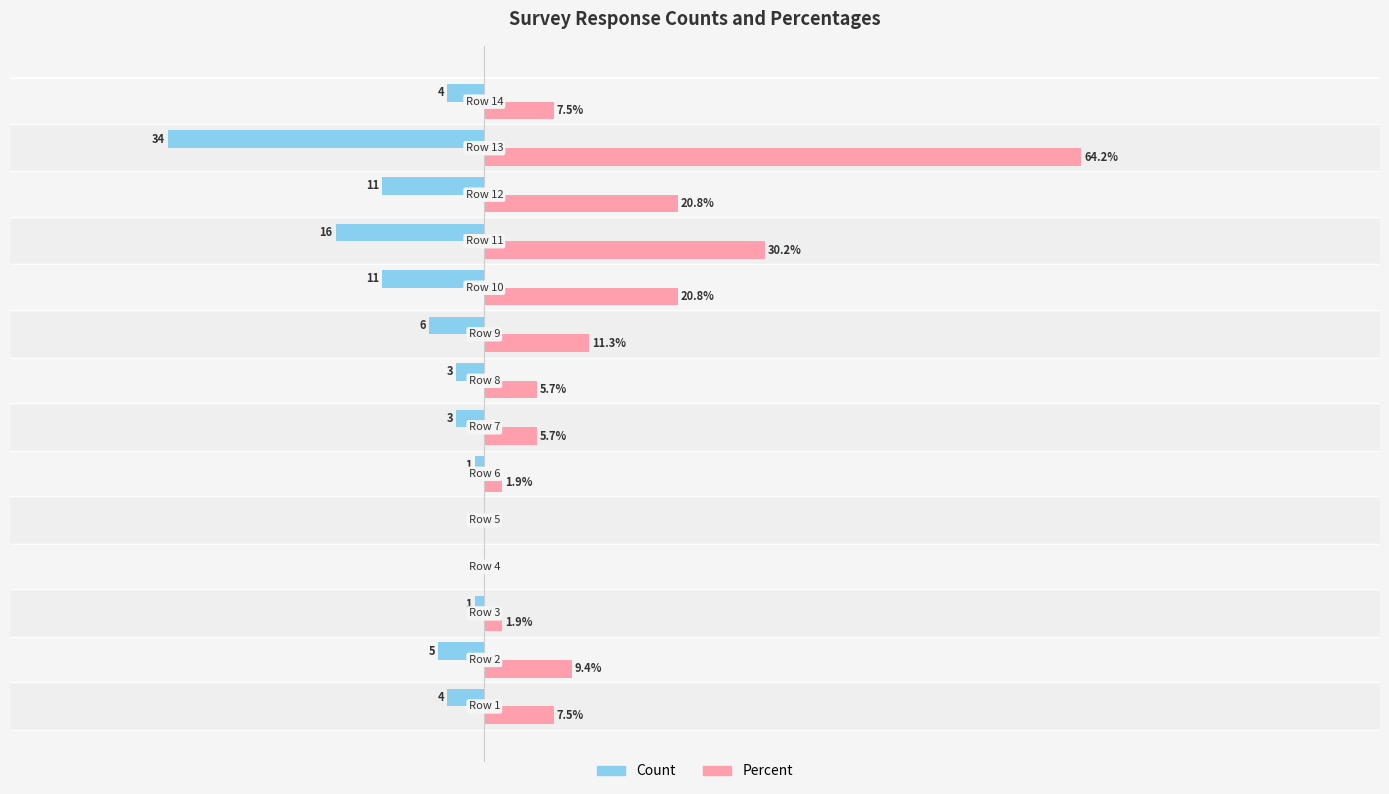

Which series has the largest range (max minus min)?

Percent